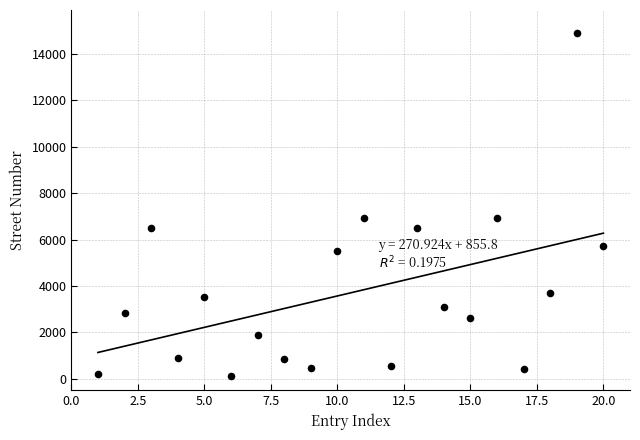

What is the range of X values (max minus min)?

19